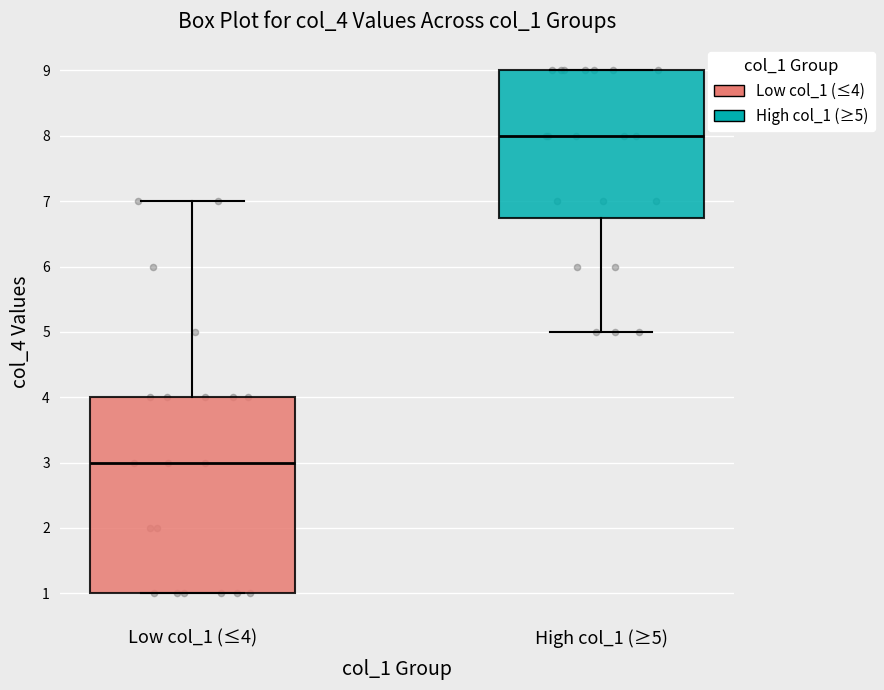

Which box has the highest median line?

High col_1 (≥5)